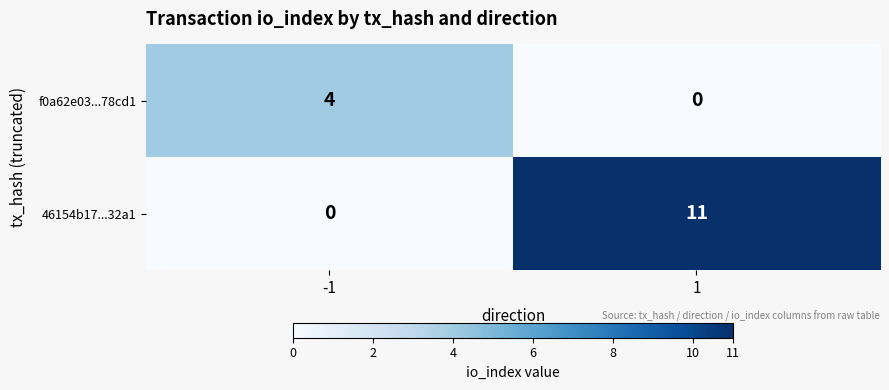

Which series changed the most between -1 and 1?

46154b17...32a1